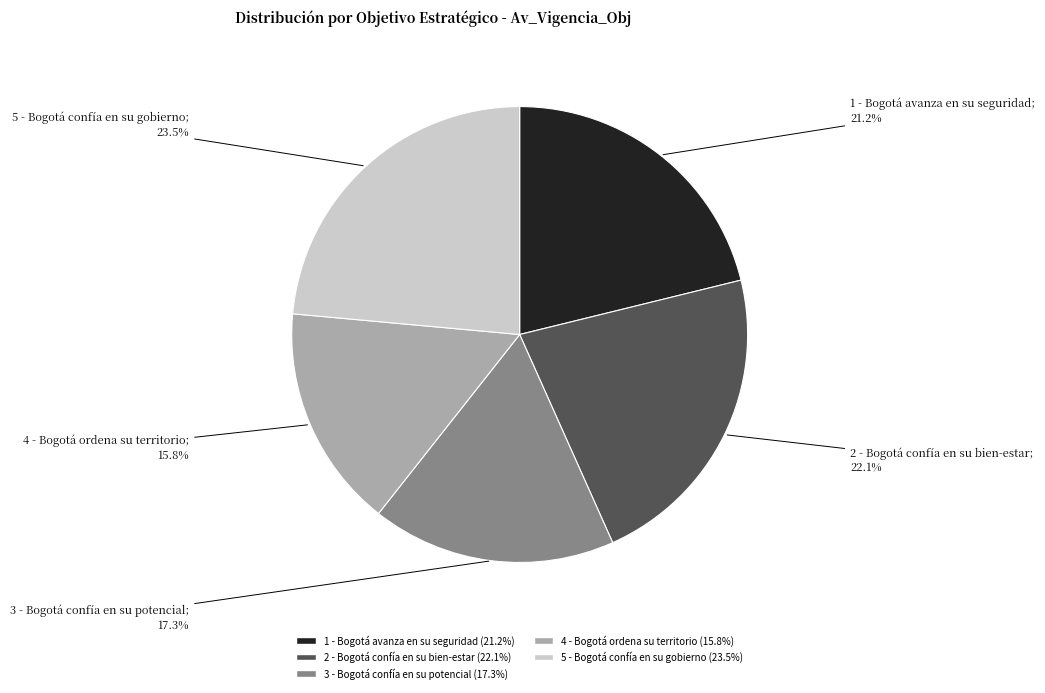

To the nearest percent, what portion does 1 - Bogotá avanza en su seguridad represent?

21%